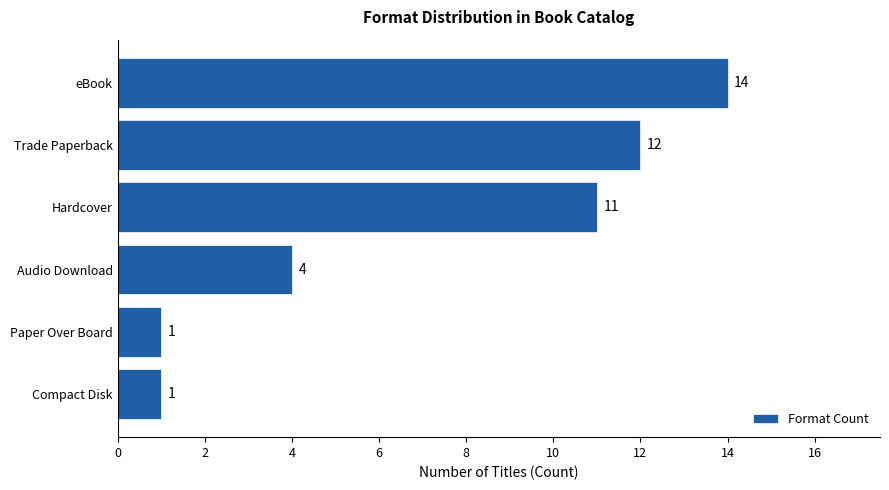

What is the sum of all values?

43